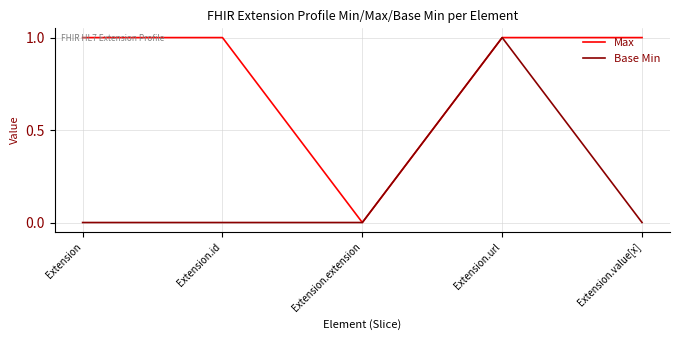

What position from the right is Extension.url?

2